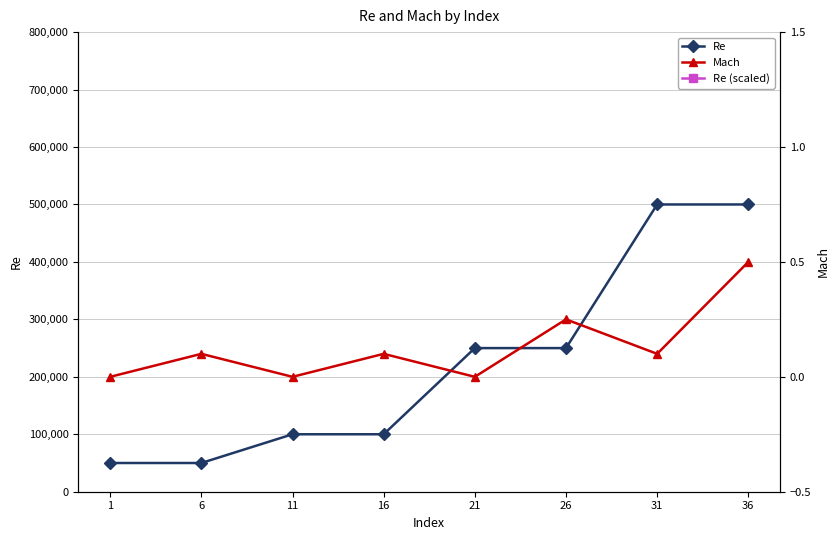

What is the average value of the Re series?

225000